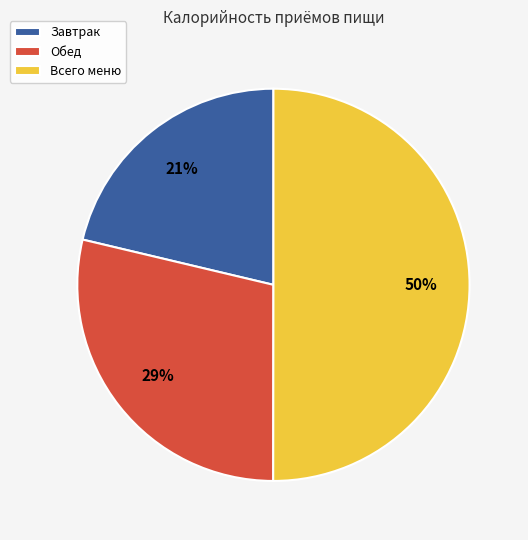

To the nearest percent, what portion does Завтрак represent?

21%